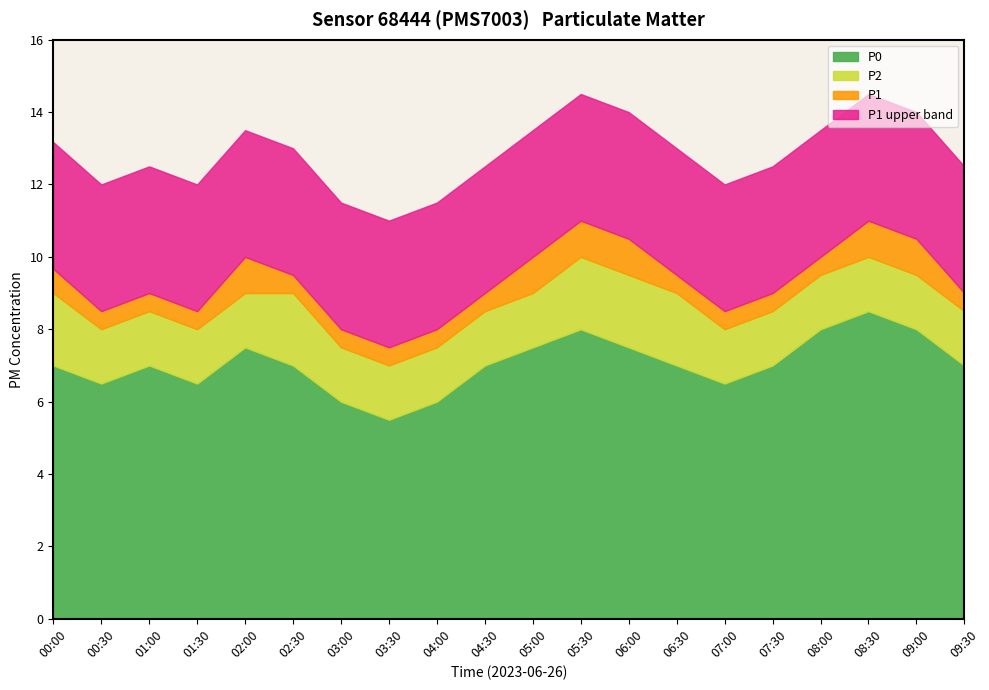

List the labels in order of P2 value, largest first.

05:30, 08:30, 06:00, 08:00, 09:00, 00:00, 02:00, 02:30, 05:00, 06:30, 01:00, 04:30, 07:30, 09:30, 00:30, 01:30, 07:00, 03:00, 04:00, 03:30